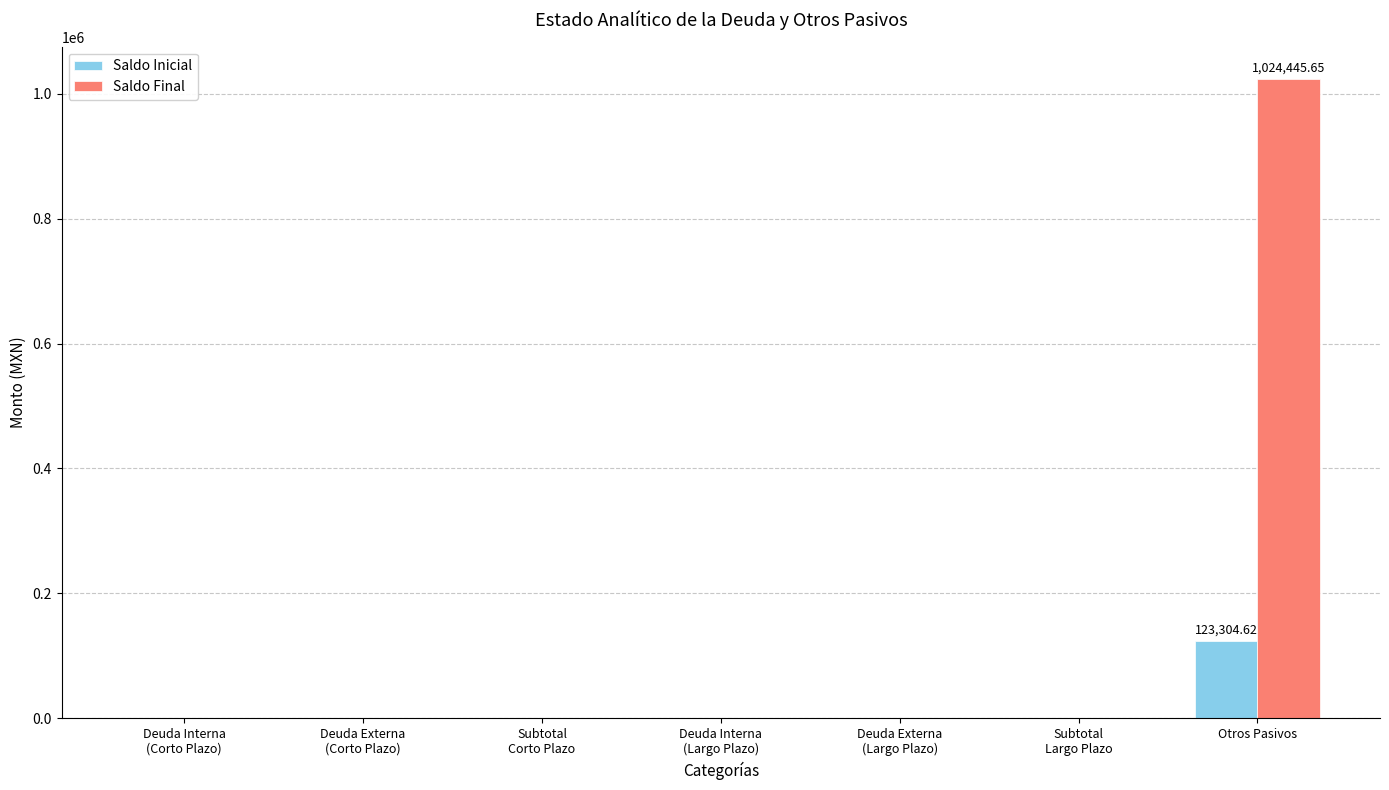

How many groups of bars are there?

7